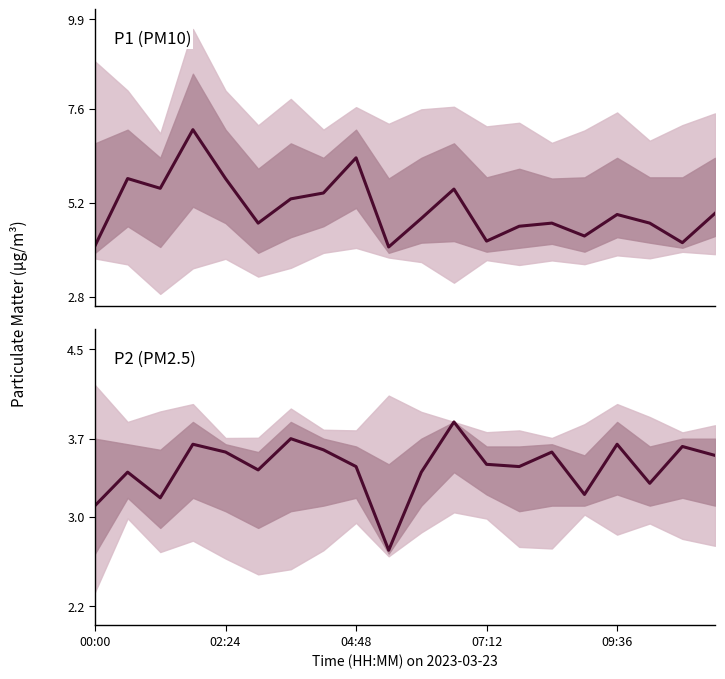

Reading right to left, list all the values displayed in this chart.

P1: 4.9	4.2	4.7	4.9	4.3	4.7	4.6	4.2	5.5	4.8	4.1	6.3	5.5	5.3	4.7	5.8	7.1	5.6	5.8	4.1
P2: 3.5	3.6	3.3	3.6	3.2	3.6	3.5	3.5	3.9	3.4	2.7	3.5	3.6	3.7	3.4	3.6	3.6	3.2	3.4	3.1